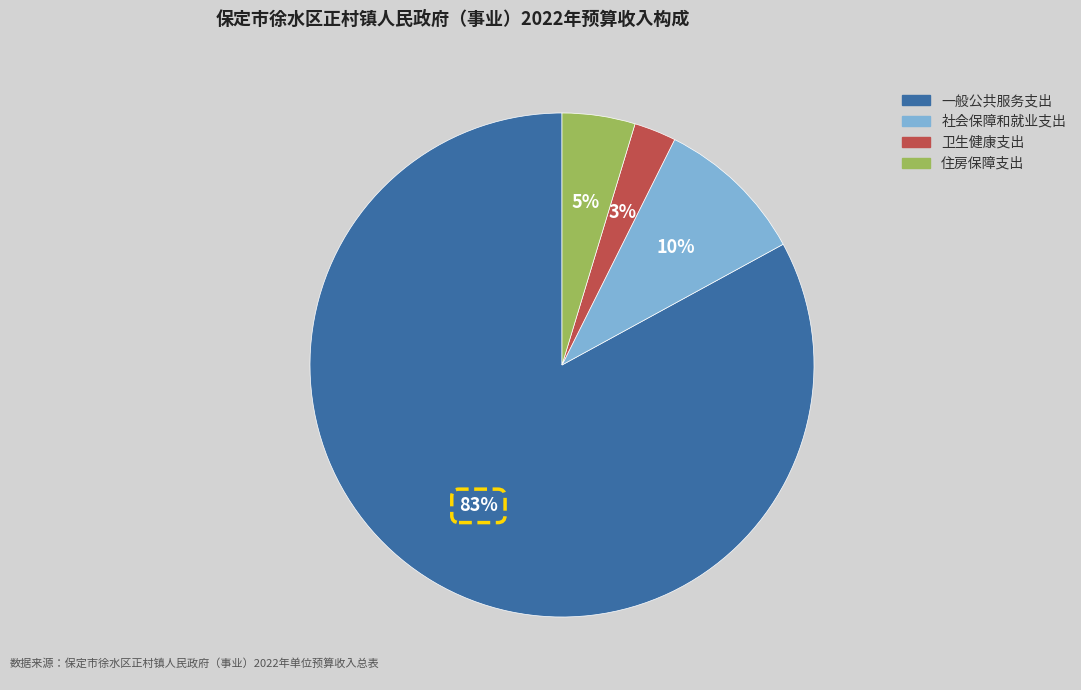

How many segments does this pie chart have?

4